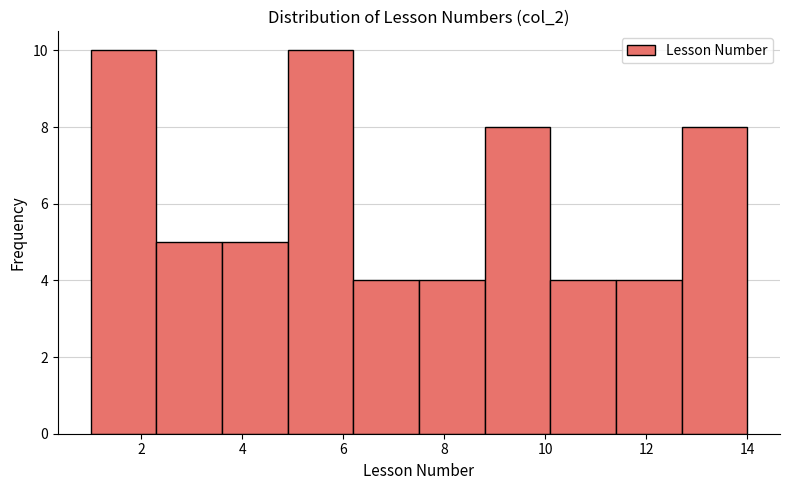

Reading left to right, transcribe this chart: for each bar, give the range it covers on the x-axis and its height. Neither the bar edges nor the heights are printed on the chart, so give them approximately, as read against the axes.

1.0 to 2.3: 10
2.3 to 3.6: 5
3.6 to 4.9: 5
4.9 to 6.2: 10
6.2 to 7.5: 4
7.5 to 8.8: 4
8.8 to 10.1: 8
10.1 to 11.4: 4
11.4 to 12.7: 4
12.7 to 14.0: 8